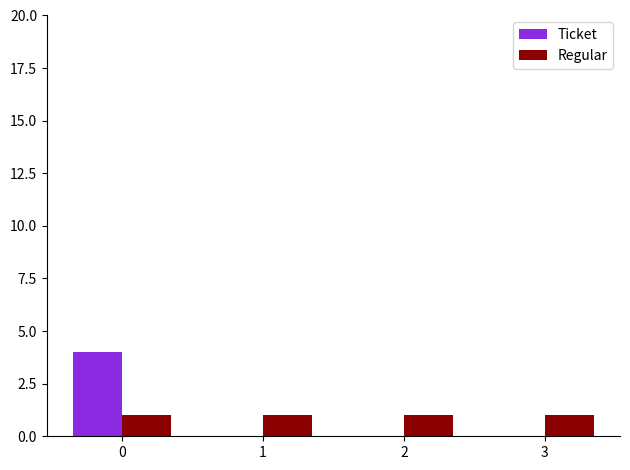

What is the sum of all Ticket values?

4